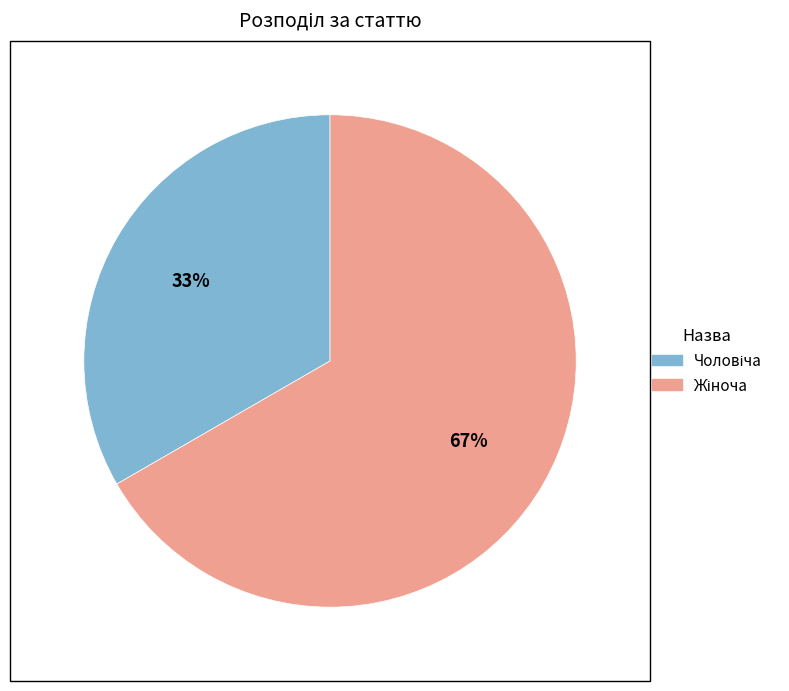

To the nearest percent, what is the average slice percentage?

50%